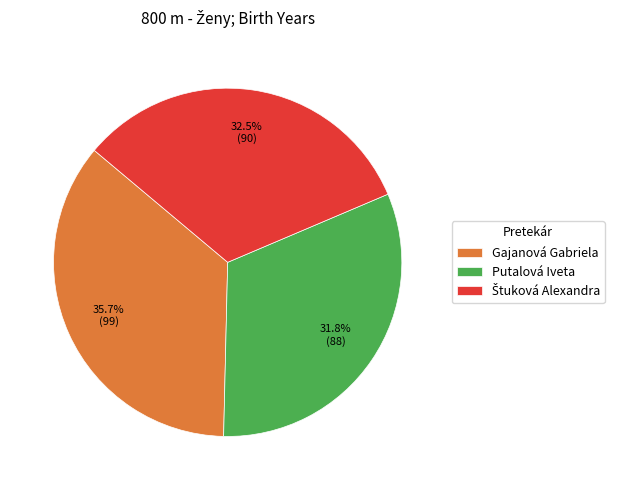

Is it true that Putalová Iveta is 32% of the pie?

True